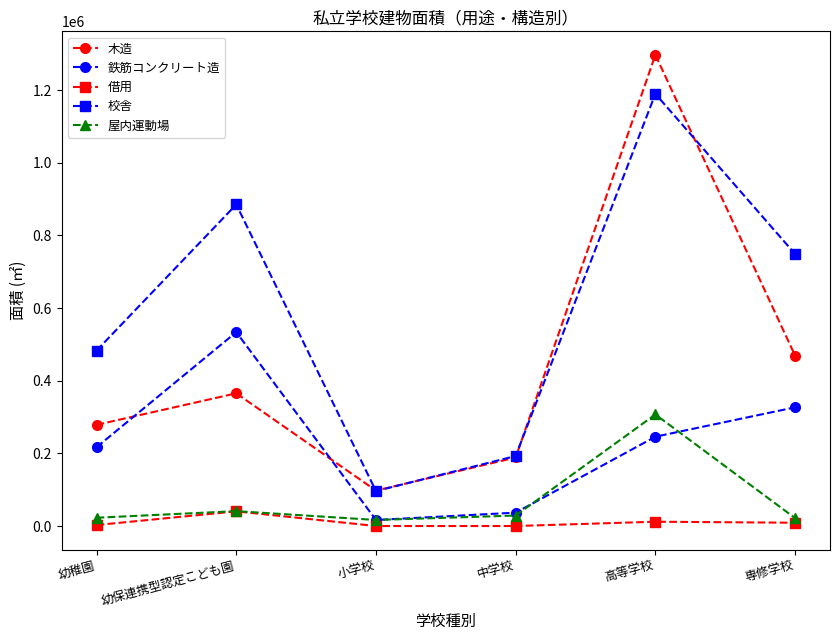

What is the difference between the 借用 values at 小学校 and 幼稚園?

2683